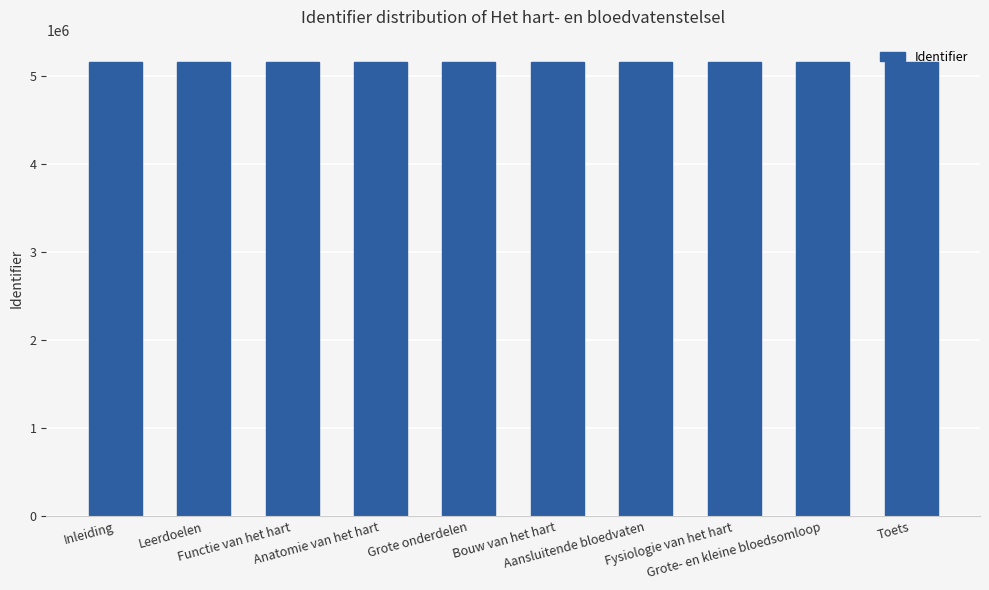

What is the minimum value shown in the chart?

5151425